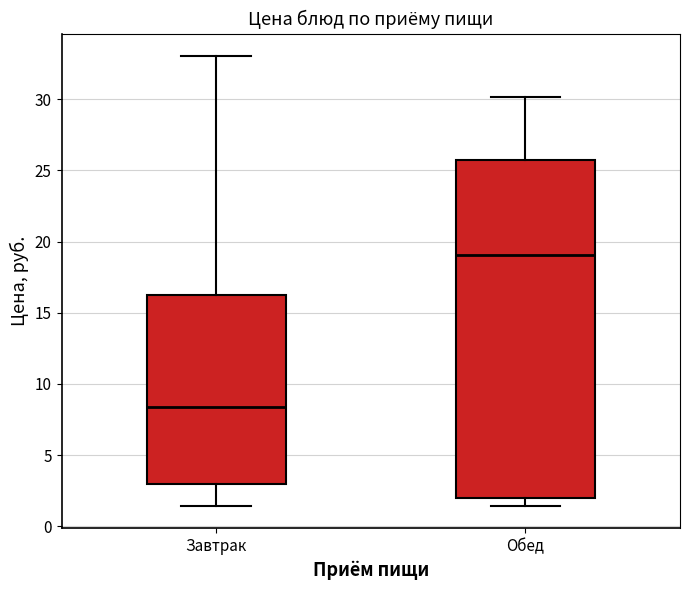

Reading left to right, transcribe this box plot: for each box, give where its median line is, the range the box spans, and where its two whiskers end, as read against the y-axis. The values are not printed on the chart, so give them approximately, as read against the axis.

Завтрак: median 8.5, box 3.0 to 16.5, whiskers 1.5 to 33.0
Обед: median 19.0, box 2.0 to 25.5, whiskers 1.5 to 30.0